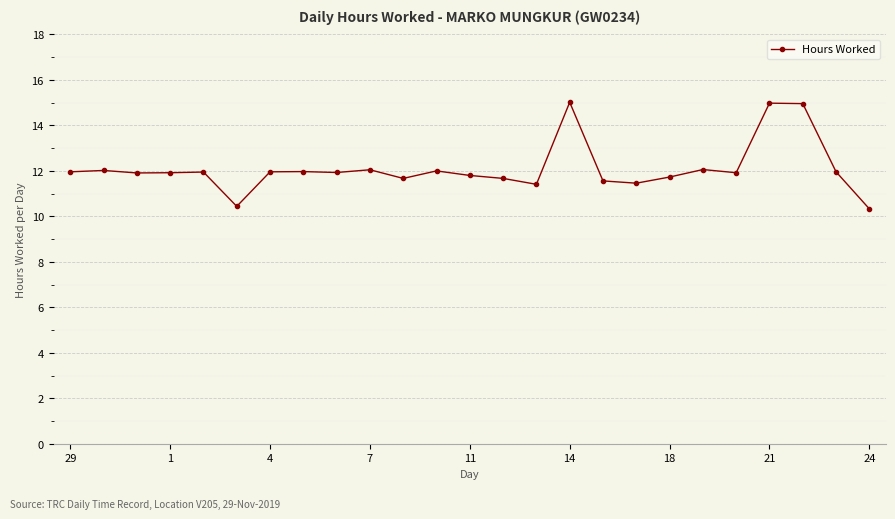

Does the chart display data point markers on the line(s)?

Yes